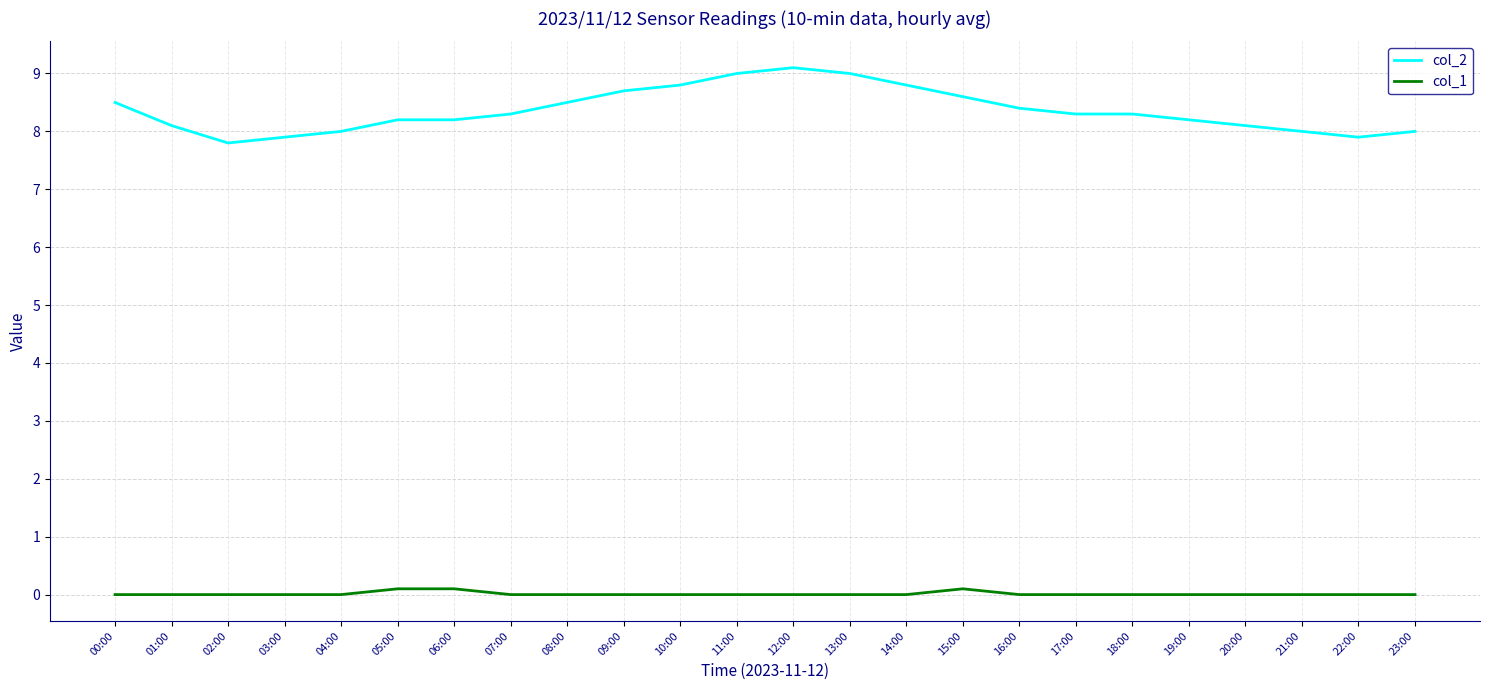

What is the total value across all series at 18:00?

8.3